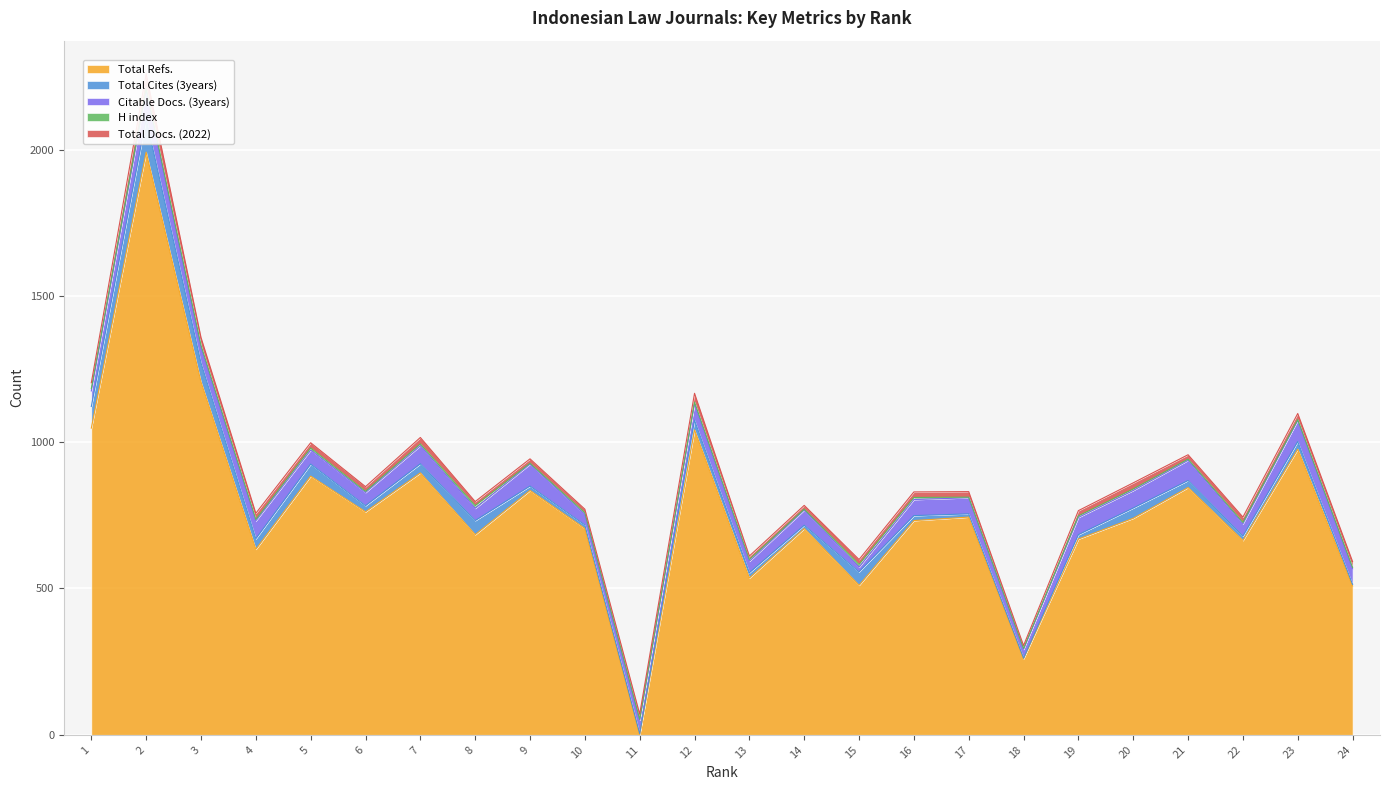

The value of Total Refs. at 13 is 536. True or false?

True